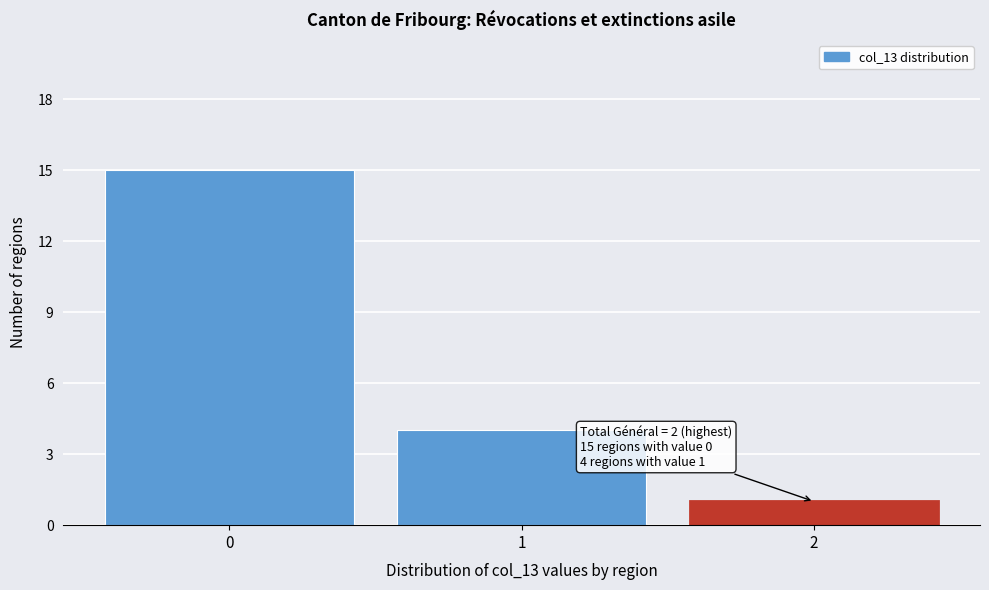

Which range on the x-axis has the tallest bar?

-0.5 to 0.5